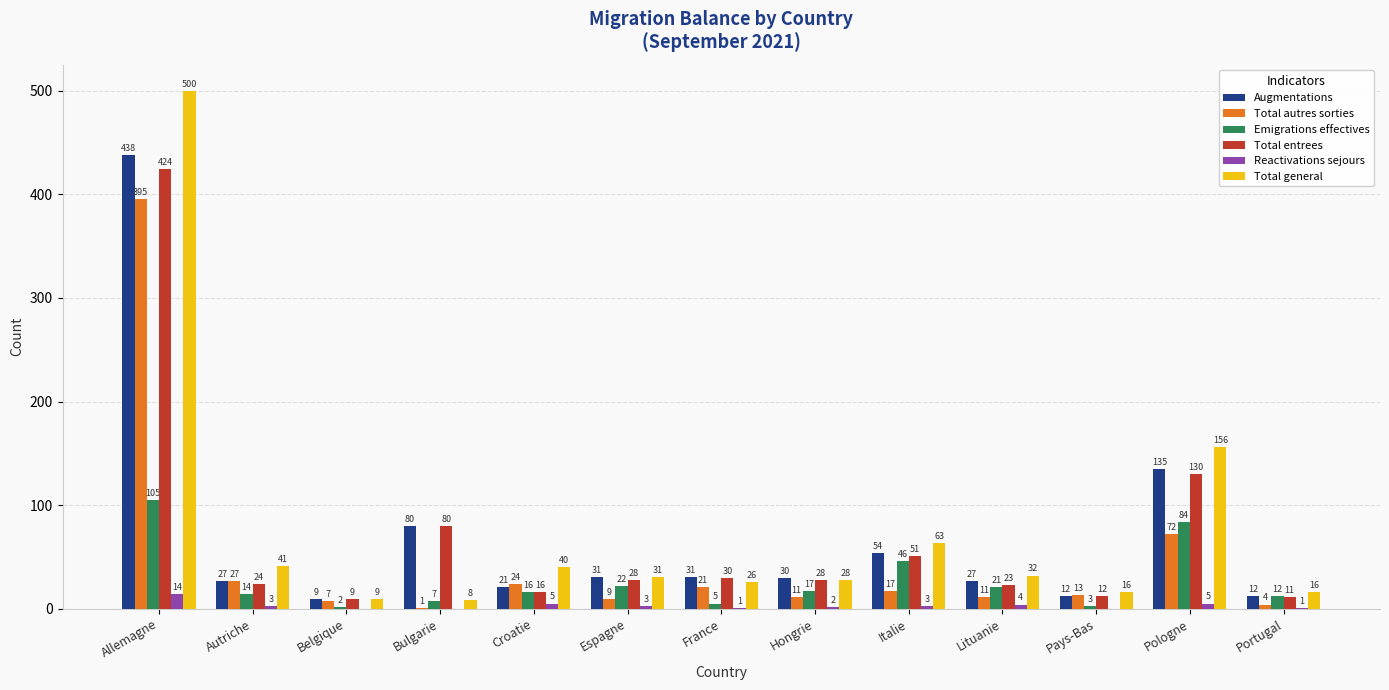

Which series changed the most between Allemagne and Autriche?

Total general